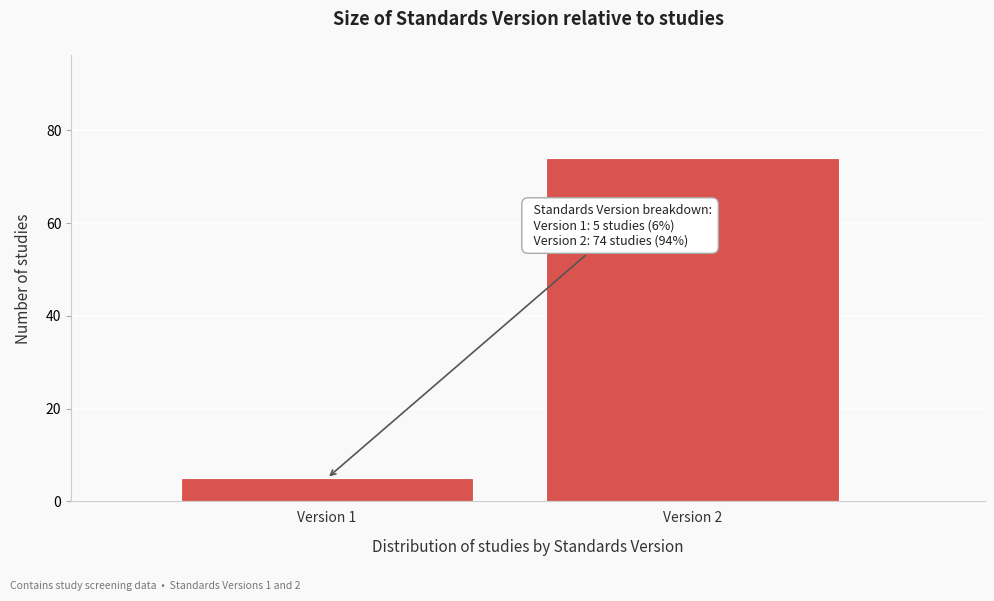

Reading left to right, what are all the values shown in this chart?

Version 1=5	Version 2=74